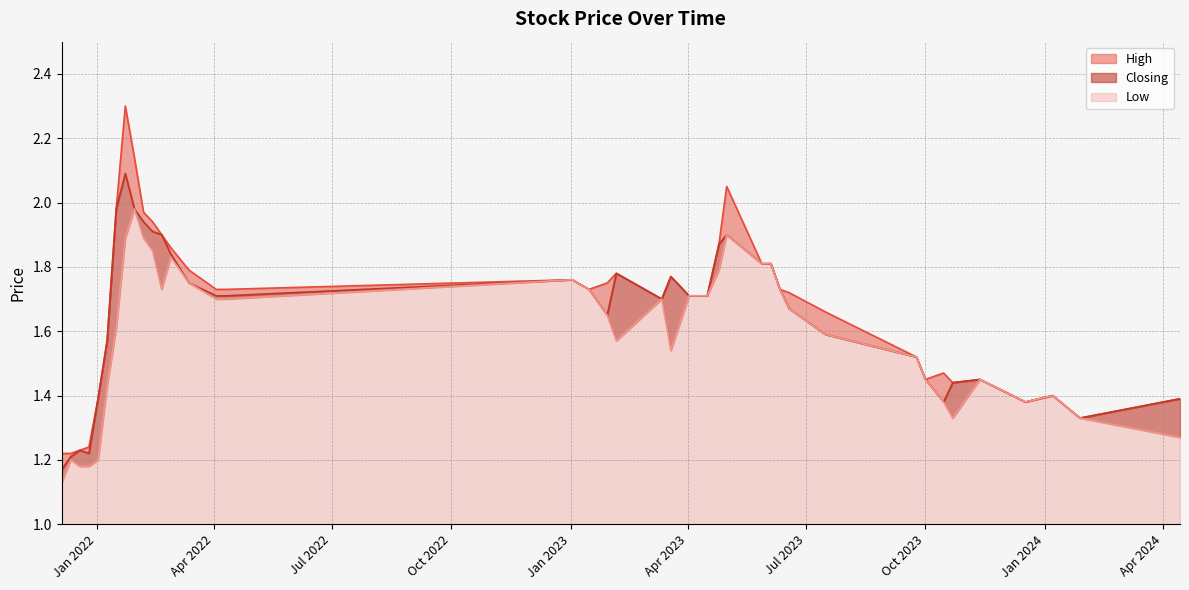

Read the Closing value at 15/01/2023.

1.7